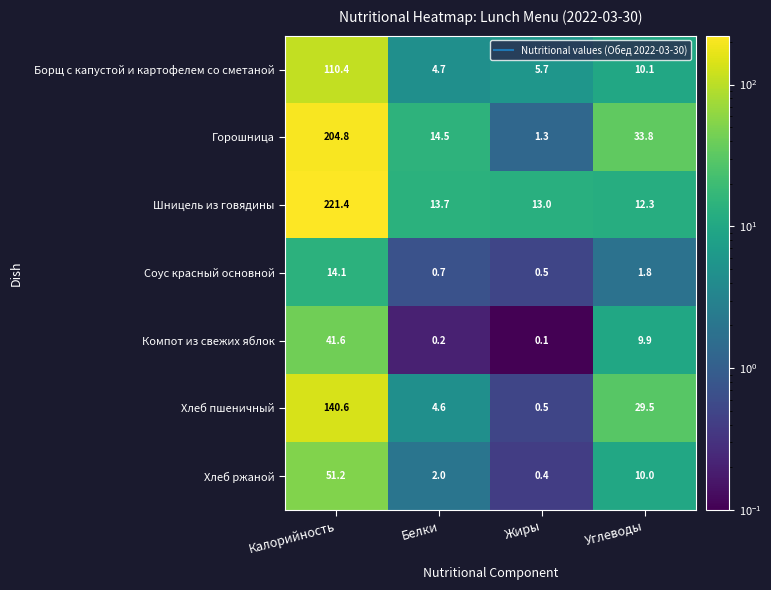

The Хлеб пшеничный series shows 43.8 at Углеводы. True or false?

False